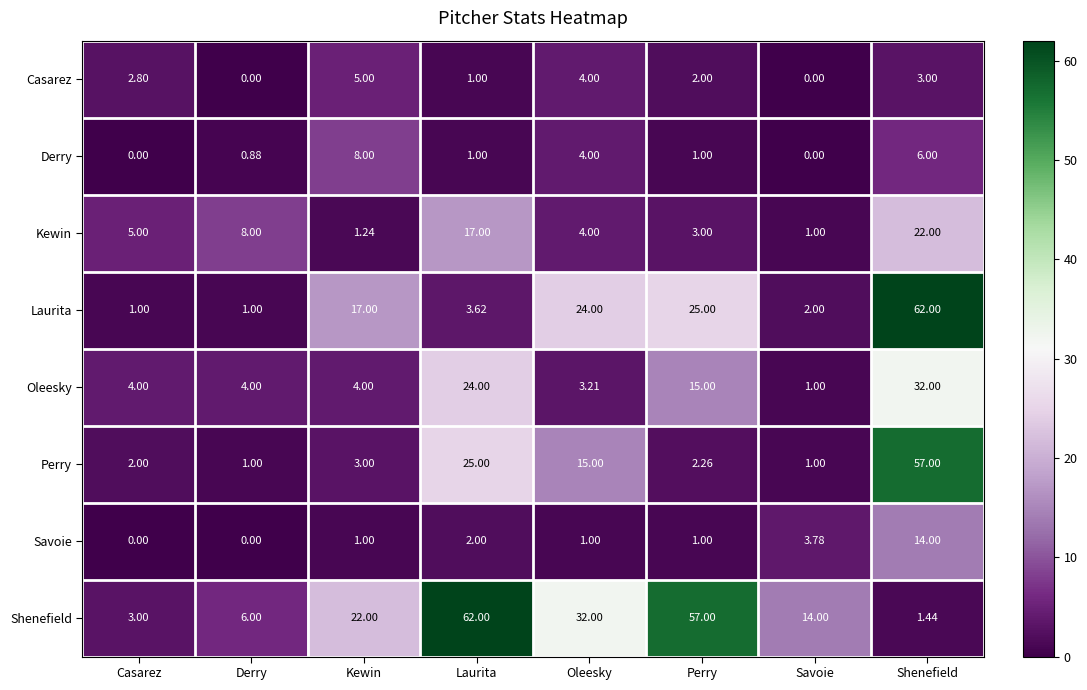

At which label is Oleesky closest to 16?

Perry